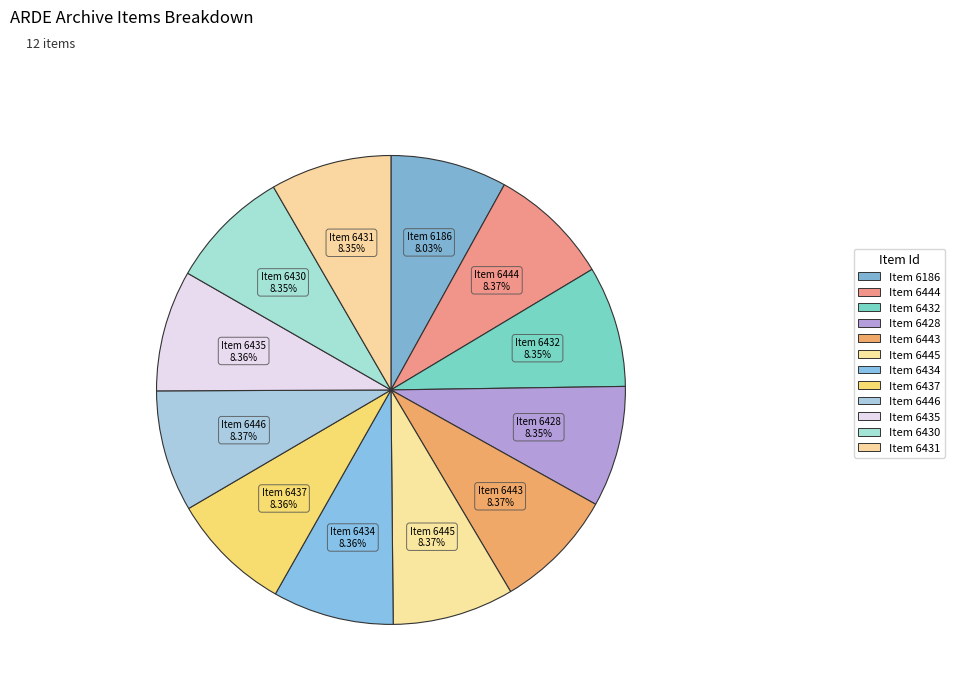

How many segments does this pie chart have?

12